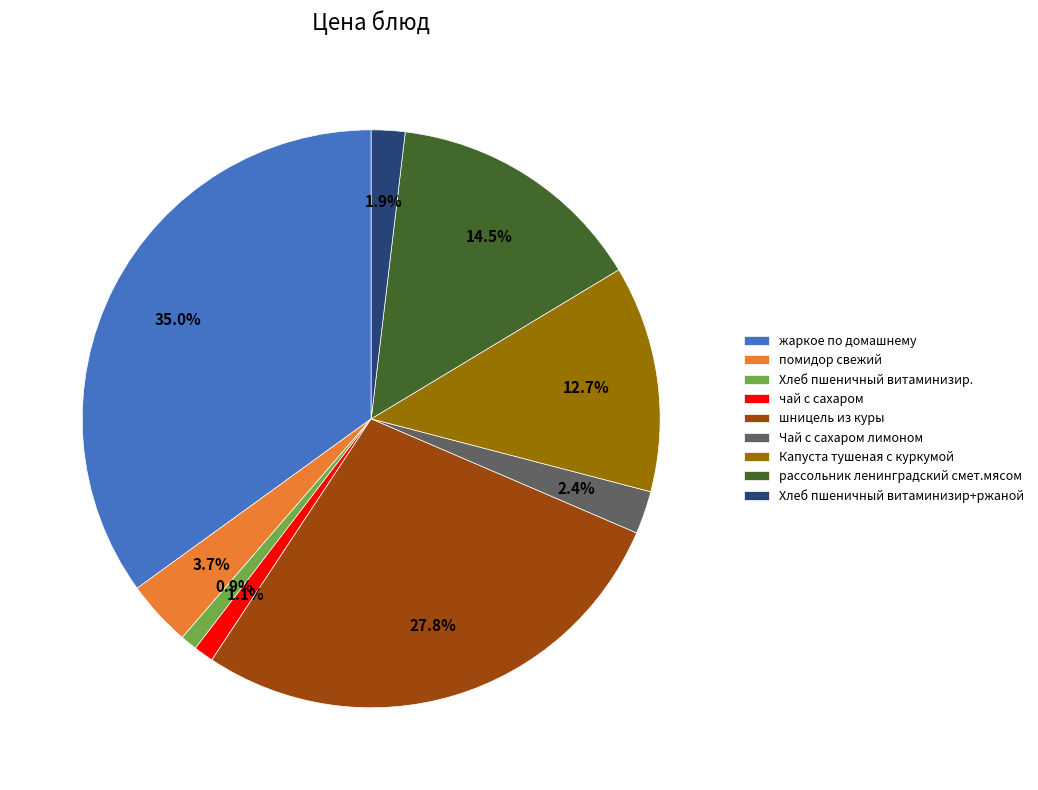

Which category has the biggest portion of the pie?

жаркое по домашнему